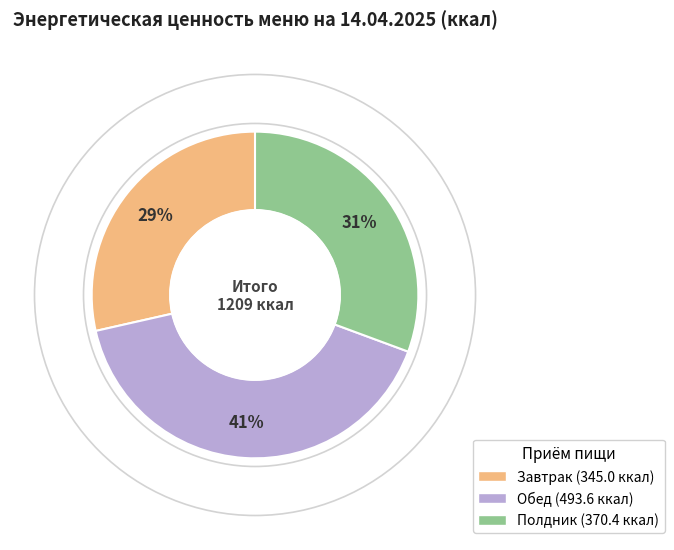

To the nearest percent, what is the average slice percentage?

33%